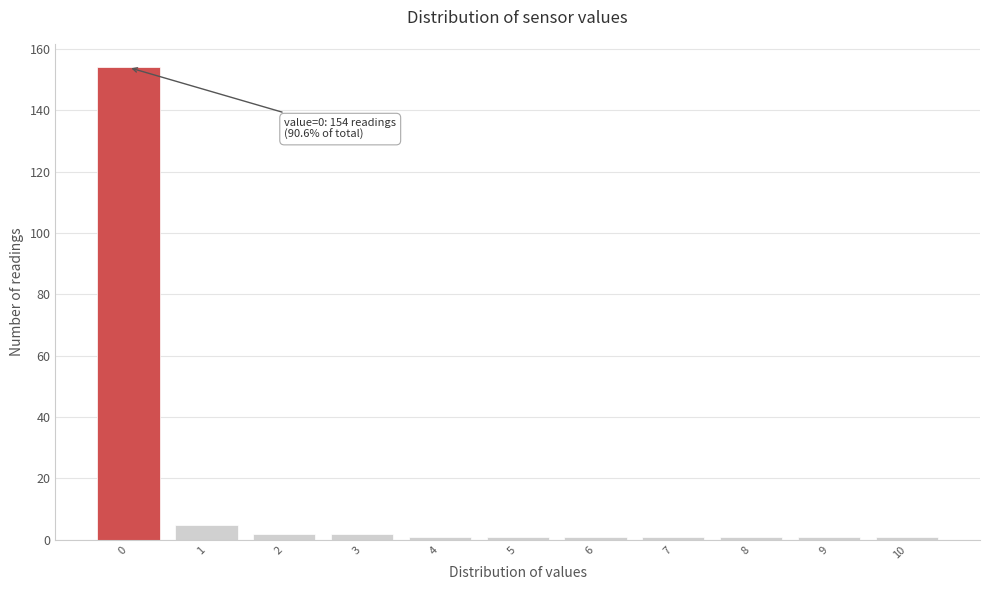

Reading left to right, list all the values displayed in this chart.

154	5	2	2	1	1	1	1	1	1	1